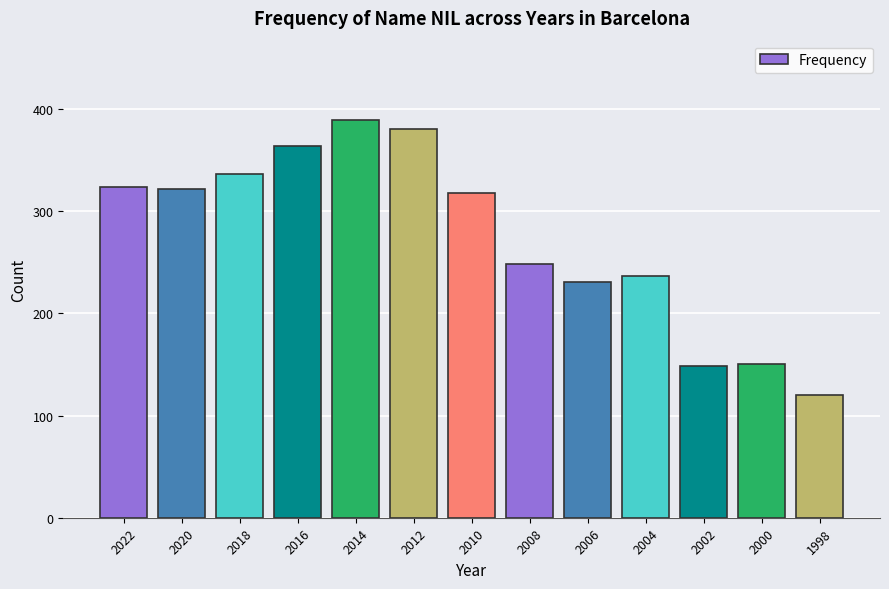

At which category does the chart reach its peak across all series?

2014